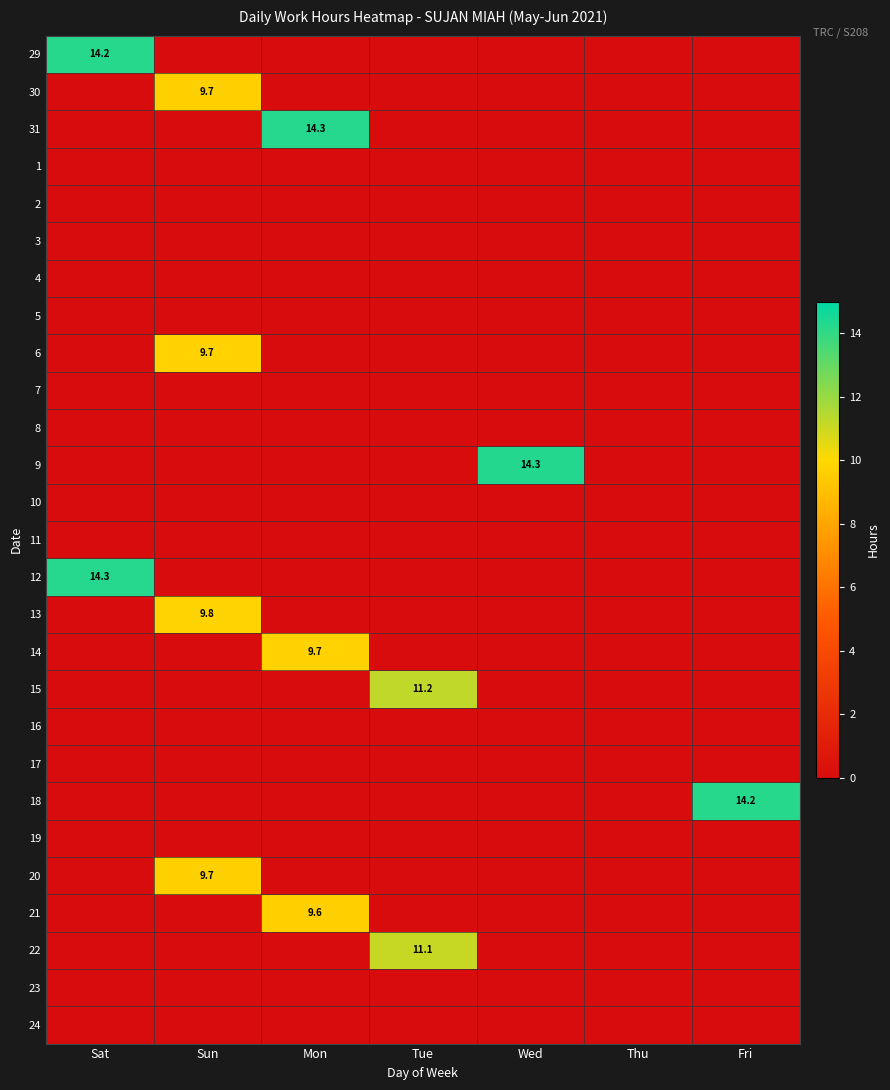

At which category is the sum across all series the highest?

Sun